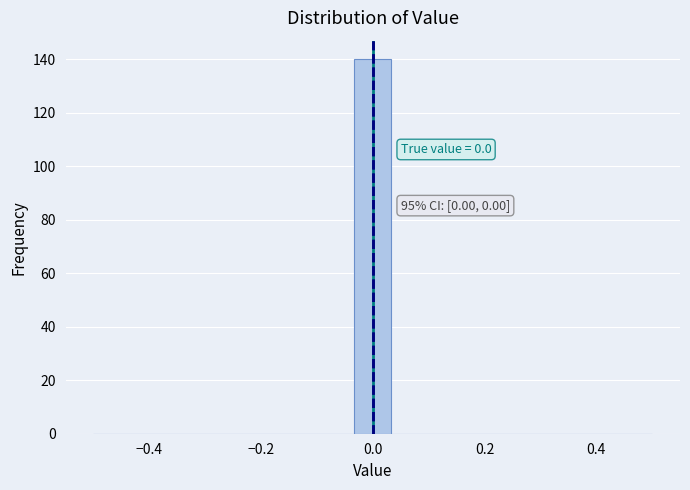

Around what value on the x-axis is the tallest bar? Give the approximate position of its centre, as read against the axis.

0.00